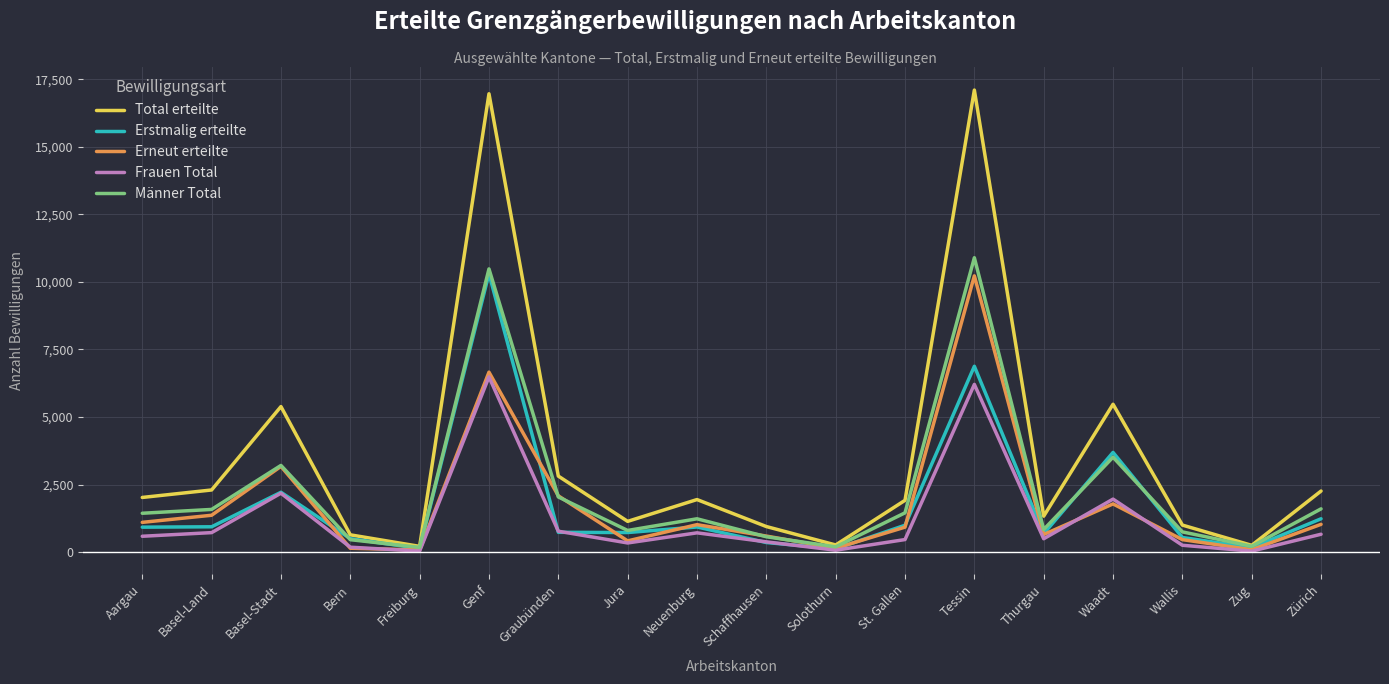

In Total erteilte, how many points are higher than both neighbors (excluding endpoints)?

5